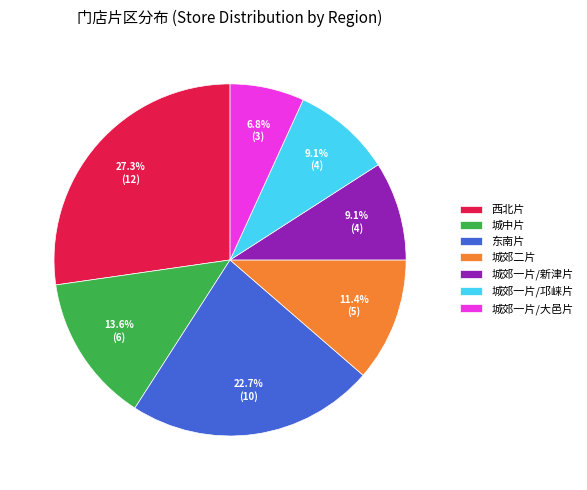

Is 城郊二片 the majority of the pie?

No